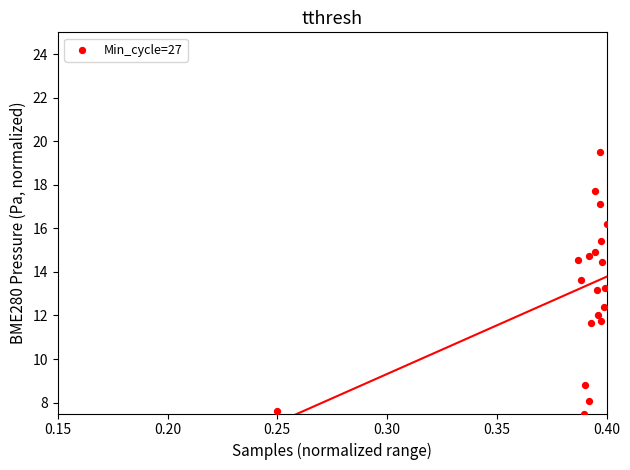

What is the range of Y values (max minus min)?

12.0